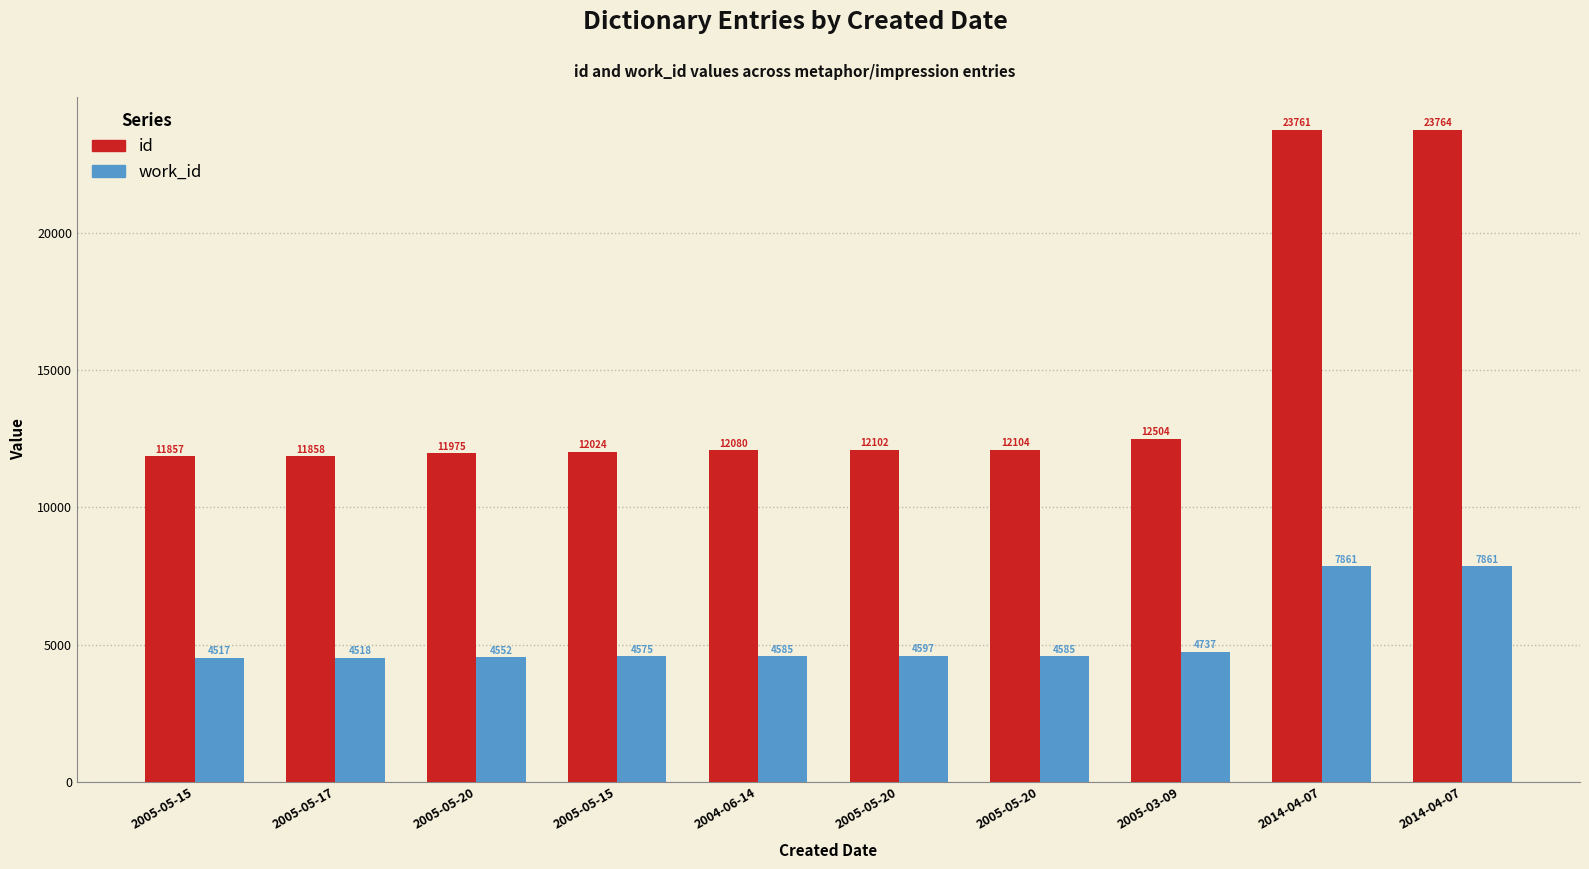

Reading left to right, transcribe all the data shown in this chart.

id: 11857	11858	11975	12024	12080	12102	12104	12504	23761	23764
work_id: 4517	4518	4552	4575	4585	4597	4585	4737	7861	7861